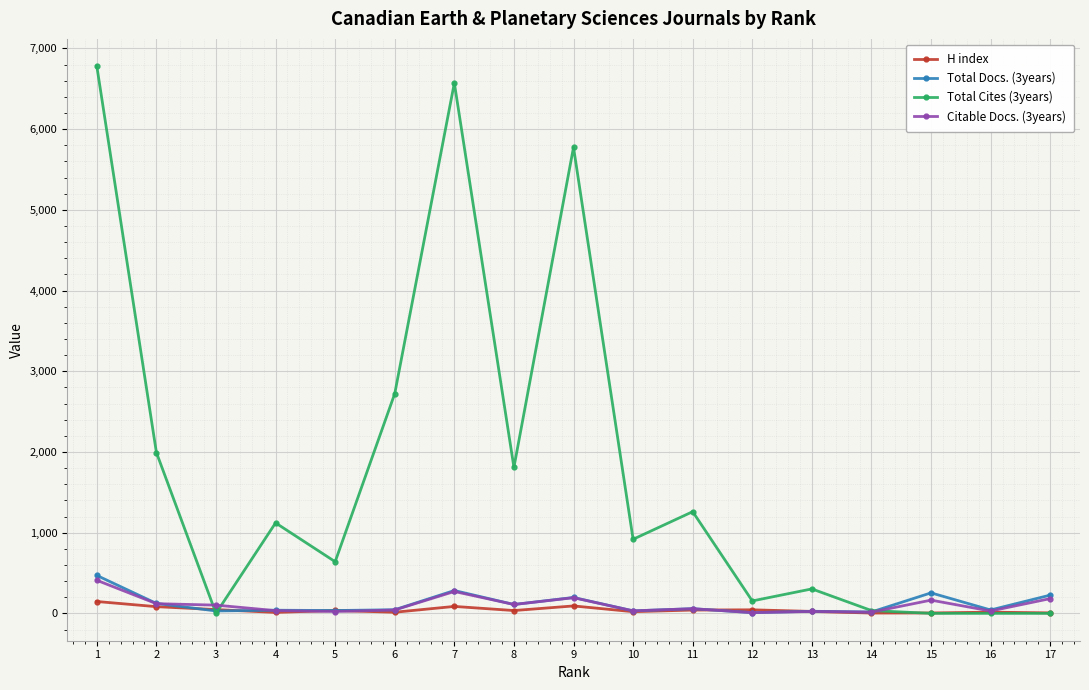

At which label does Total Cites (3years) first exceed 918?

1